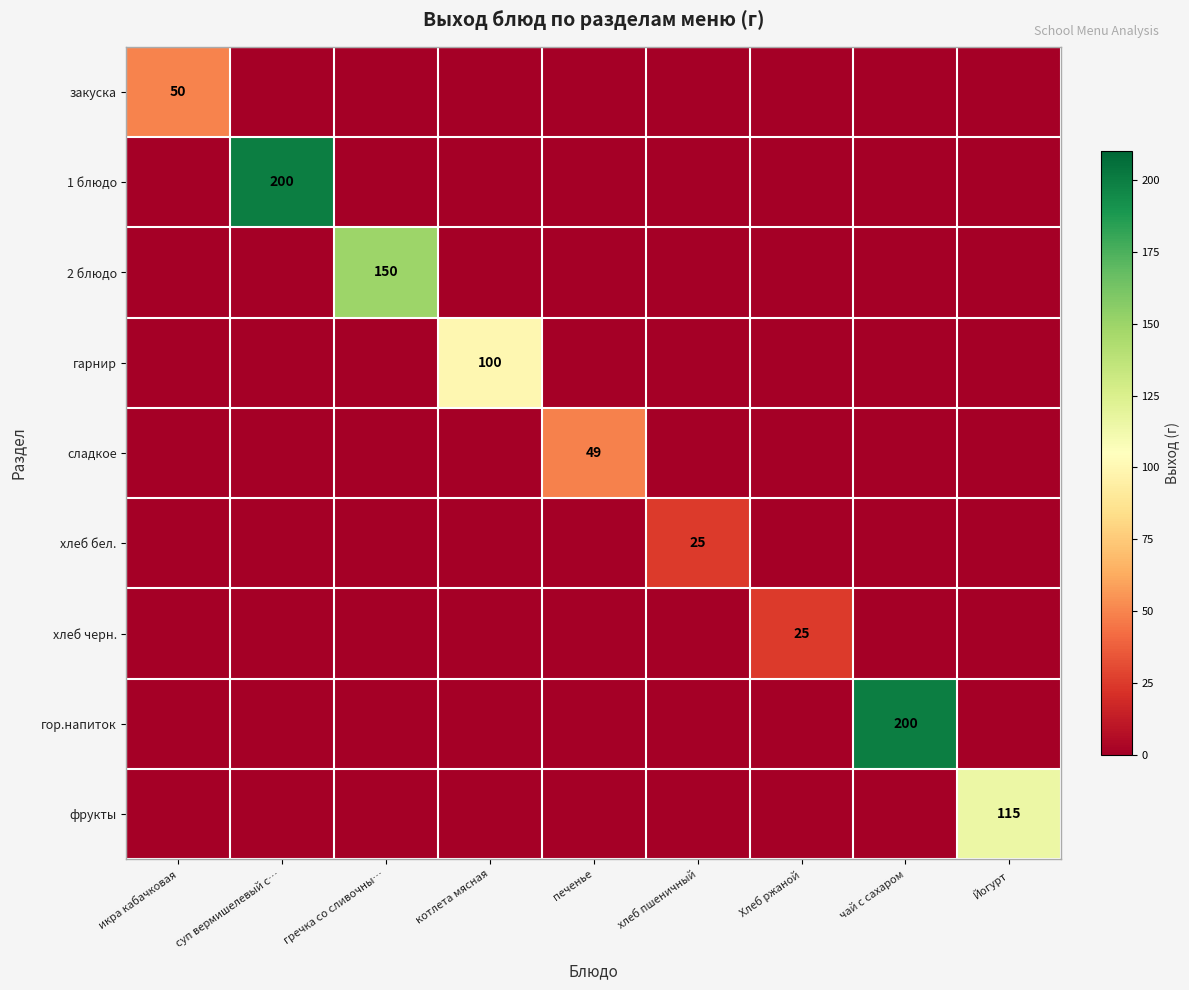

Which series has the largest total across all categories?

1 блюдо